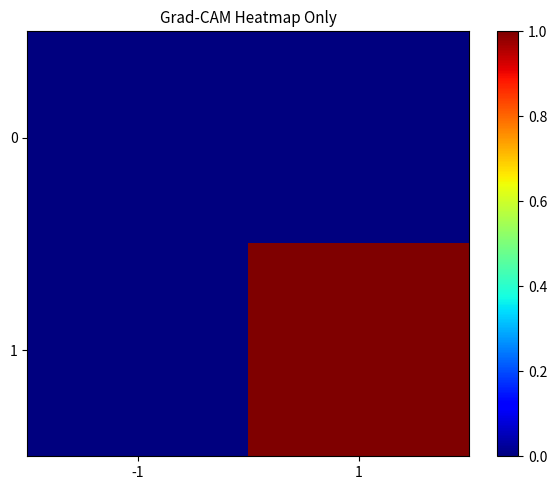

What is the maximum value shown in the chart?

1